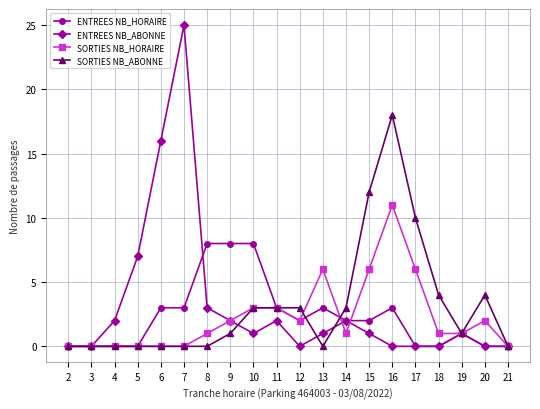

Count the number of categories in the chart.

20